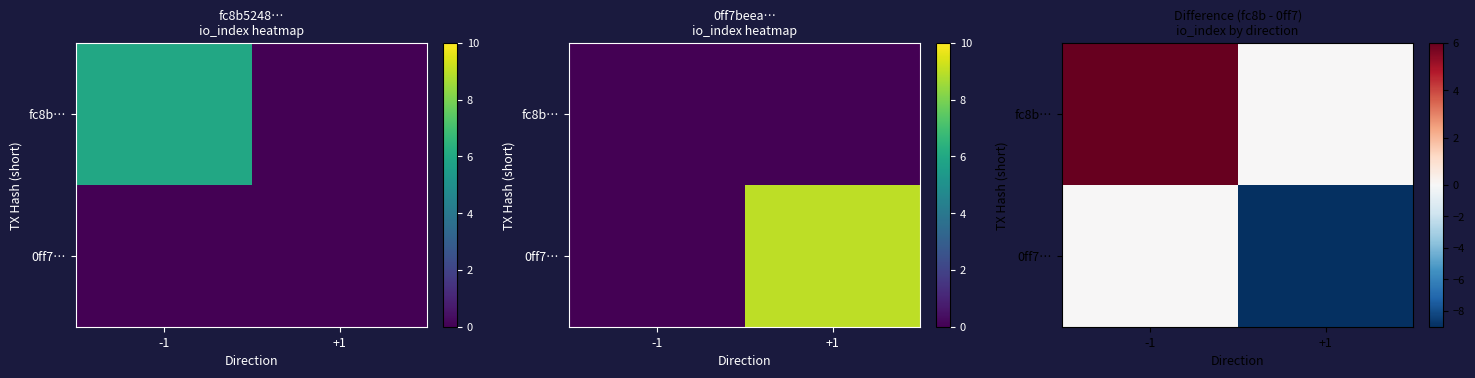

How many values in 0ff7… are below zero?

1